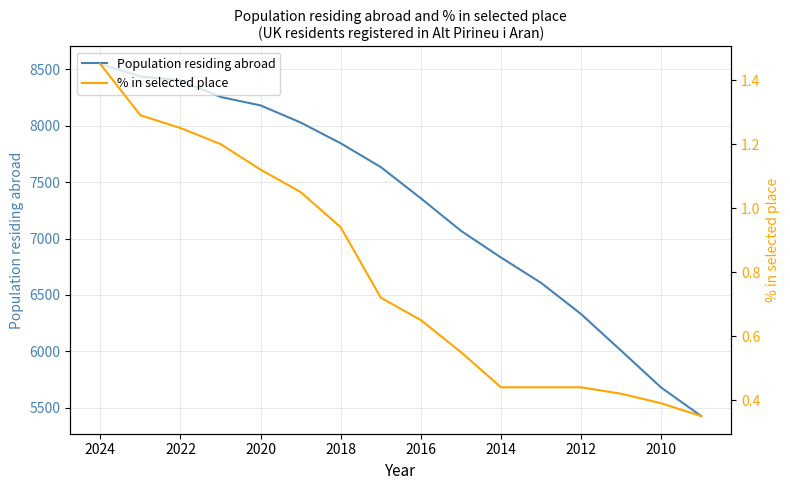

Count the number of categories in the chart.

16